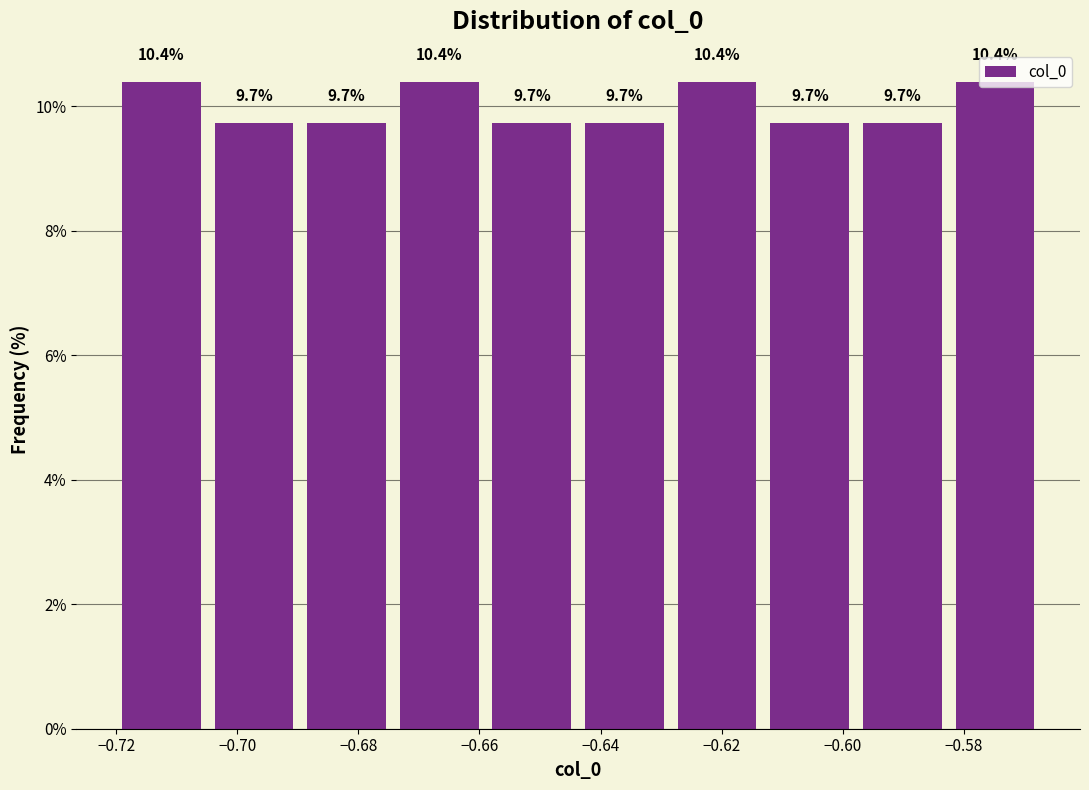

How tall is the bar that spans -0.628 to -0.612 on the x-axis? The bar edges are not printed on the chart, so give them approximately, as read against the axis.

10.4